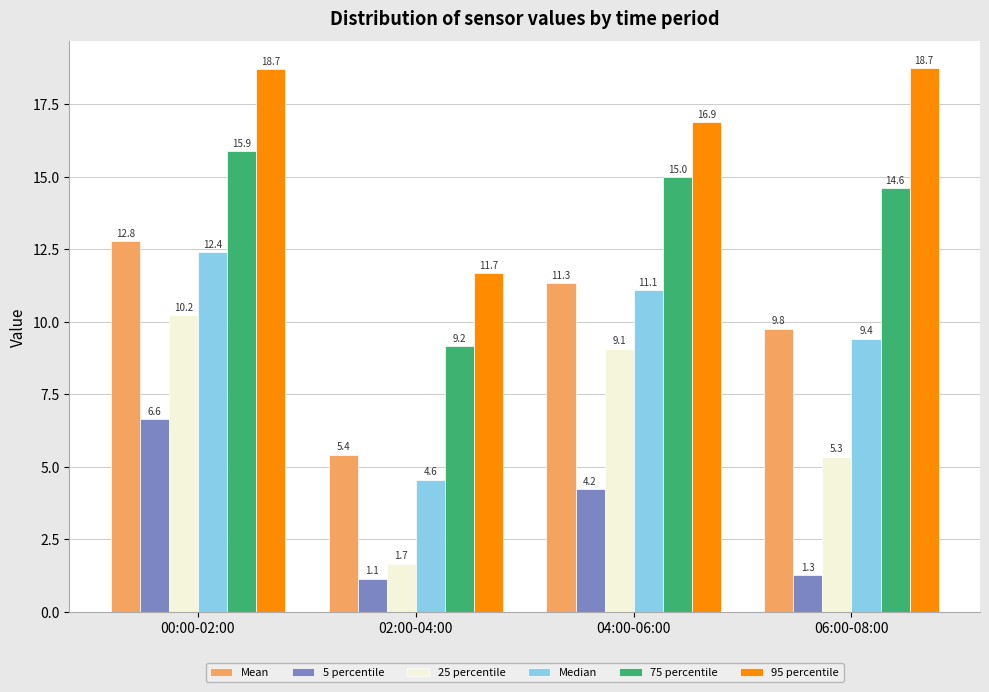

Reading left to right, extract all data points from this chart.

Mean: 00:00-02:00=12.8	02:00-04:00=5.4	04:00-06:00=11.3	06:00-08:00=9.8
5 percentile: 00:00-02:00=6.6	02:00-04:00=1.1	04:00-06:00=4.2	06:00-08:00=1.3
25 percentile: 00:00-02:00=10.2	02:00-04:00=1.7	04:00-06:00=9.1	06:00-08:00=5.3
Median: 00:00-02:00=12.4	02:00-04:00=4.6	04:00-06:00=11.1	06:00-08:00=9.4
75 percentile: 00:00-02:00=15.9	02:00-04:00=9.2	04:00-06:00=15.0	06:00-08:00=14.6
95 percentile: 00:00-02:00=18.7	02:00-04:00=11.7	04:00-06:00=16.9	06:00-08:00=18.7